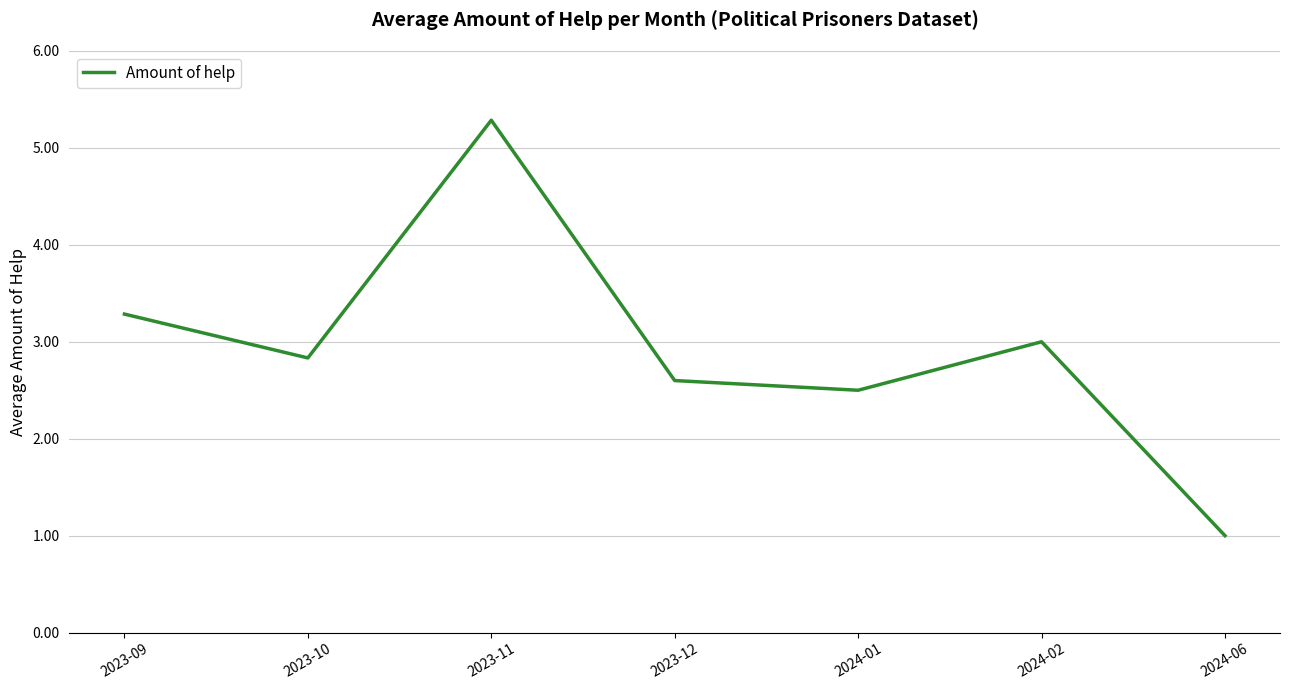

How many interior local peaks (higher than both neighbors) does the data have?

2